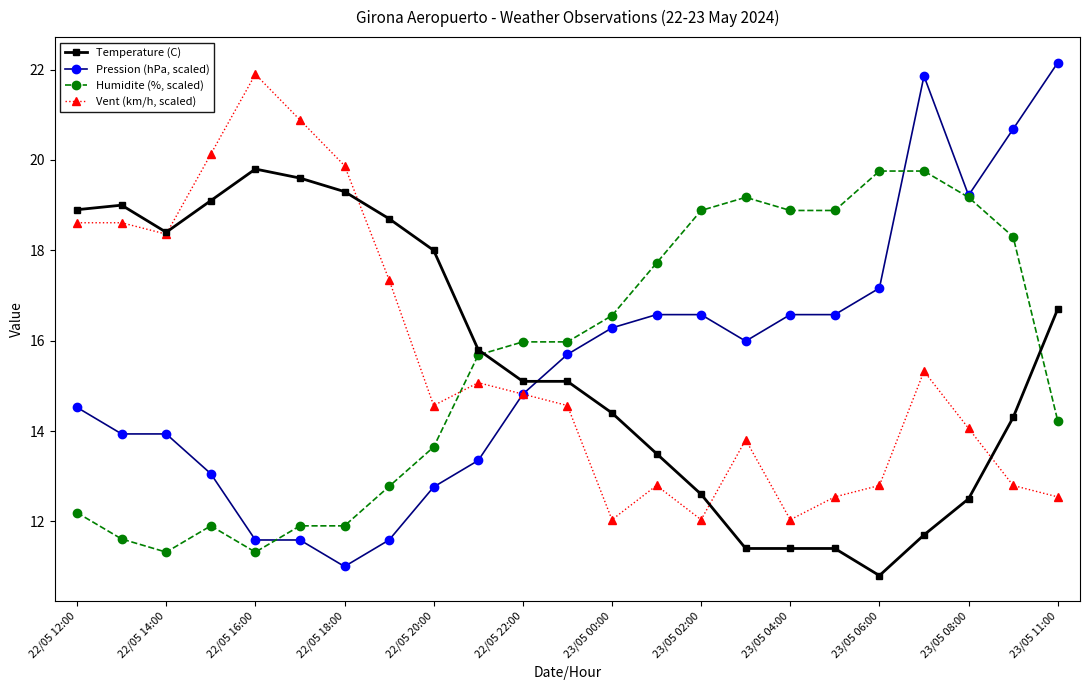

How many interior local valleys does the Vent (km/h, scaled) series have?

5